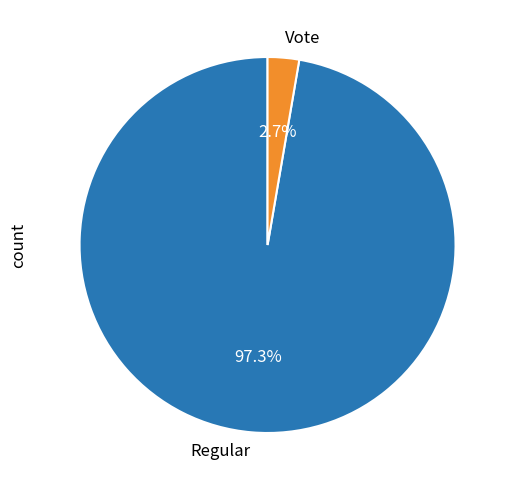

Count the number of slices in the pie.

2